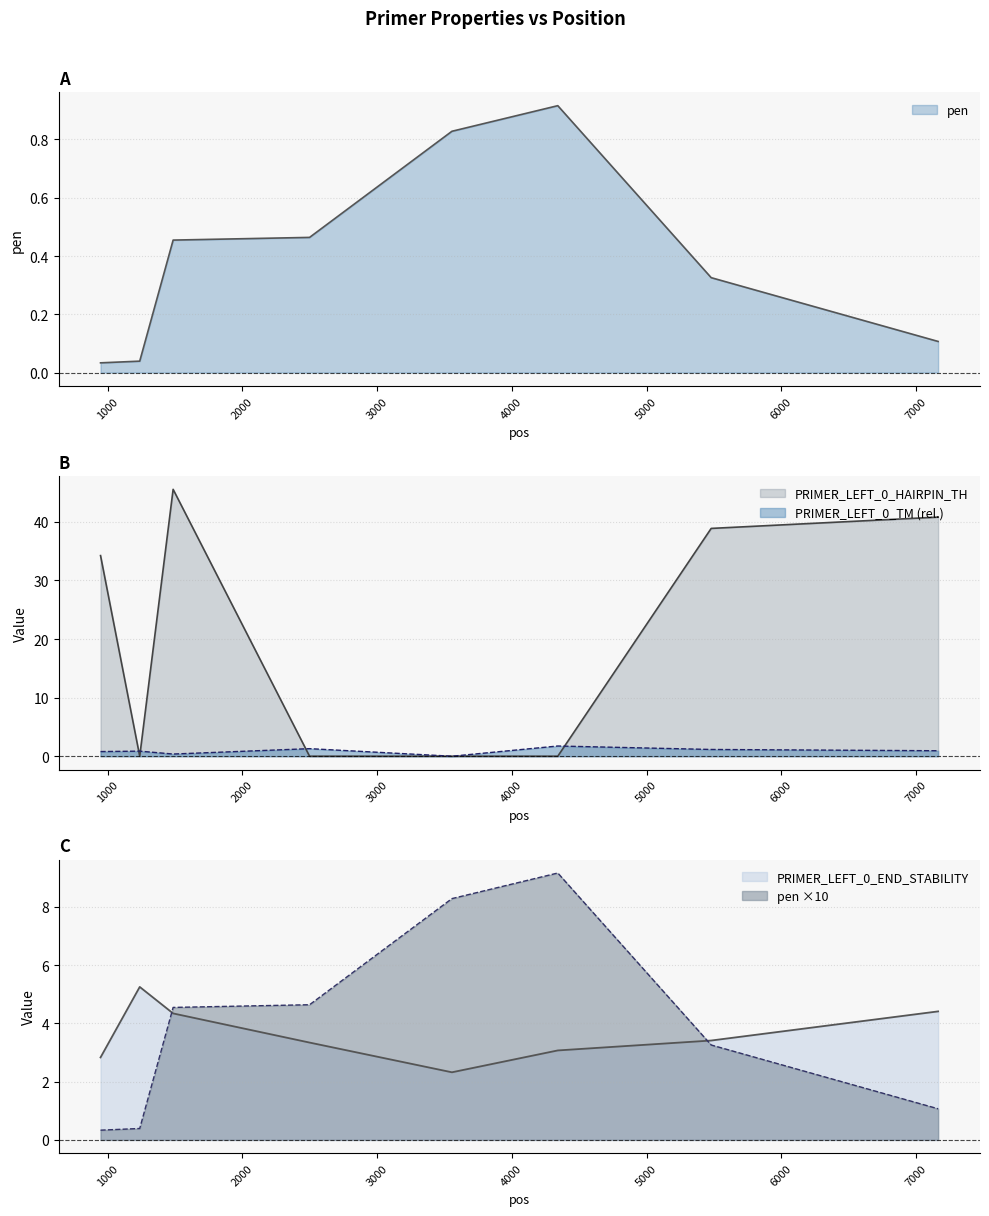

What is the difference between the highest and lowest values at 7165?

40.7